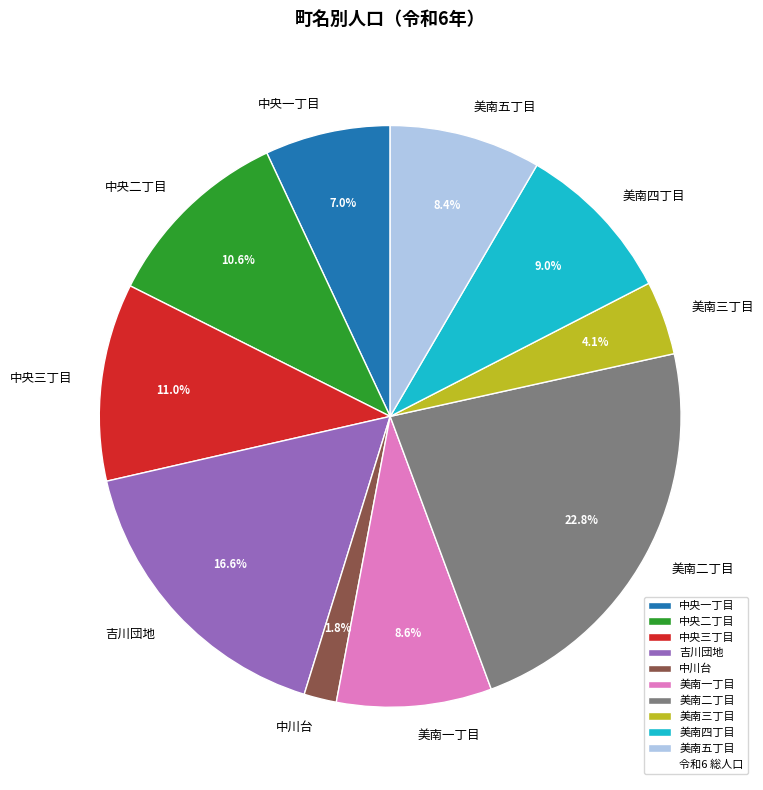

Which category has the biggest portion of the pie?

美南二丁目